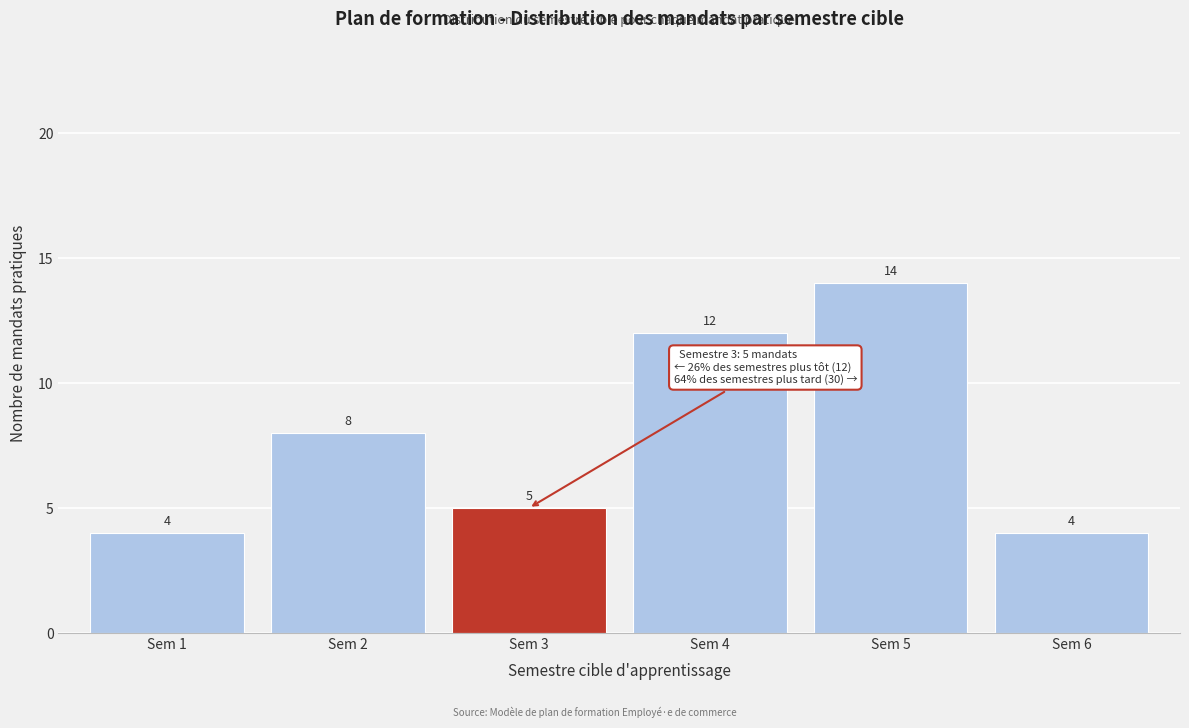

Reading left to right, extract all data points from this chart.

4	8	5	12	14	4